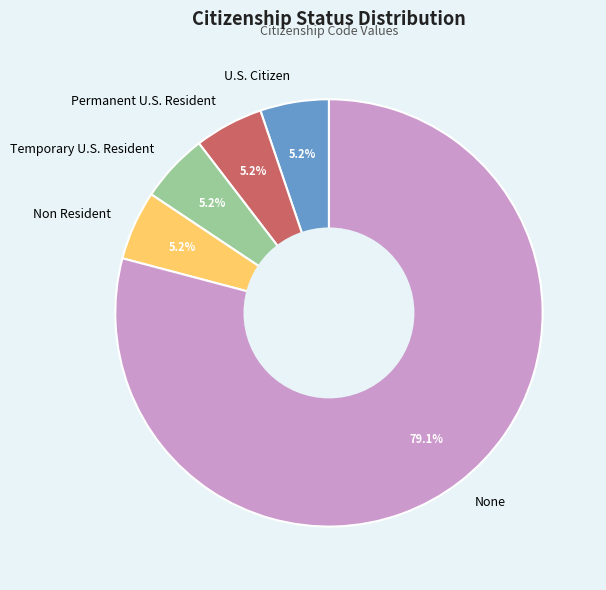

What percentage is the Temporary U.S. Resident slice, to the nearest percent?

5%